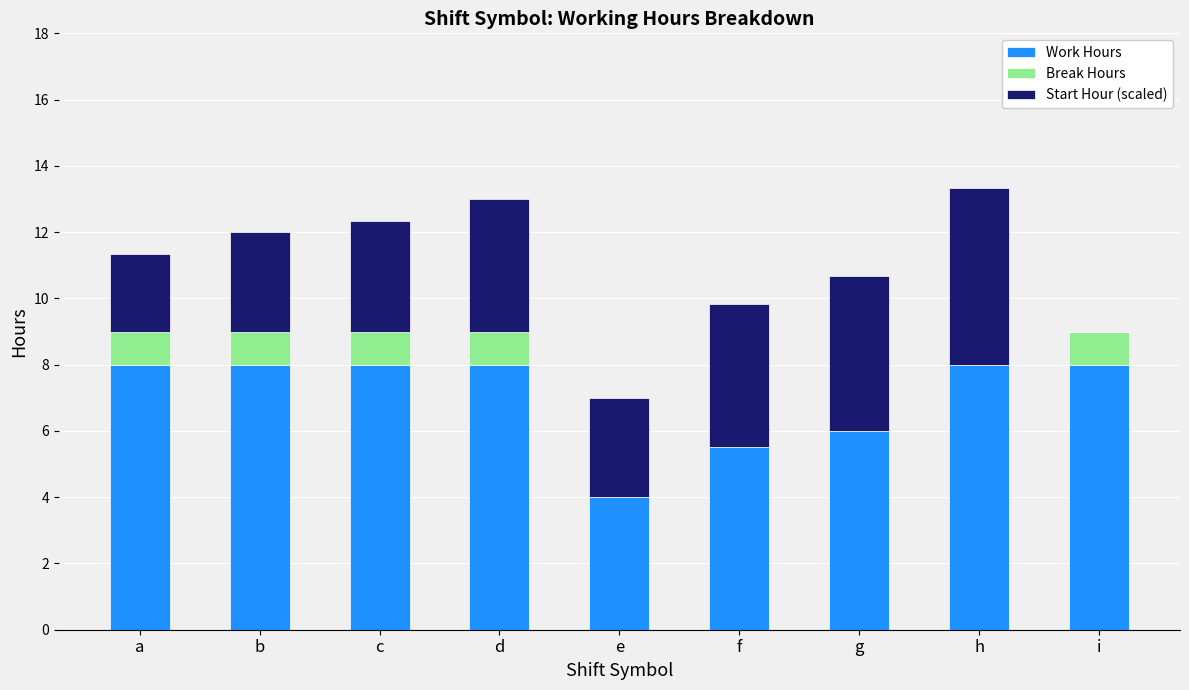

What is the highest value of the Work Hours series?

8.0